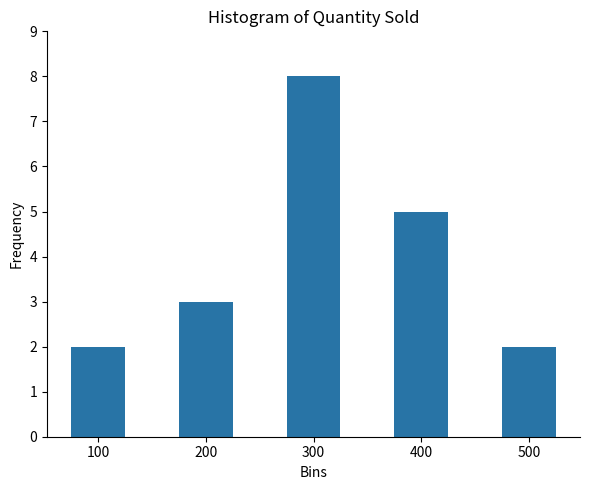

Approximately how many times larger is the value at 500 compared to 200?

0.7